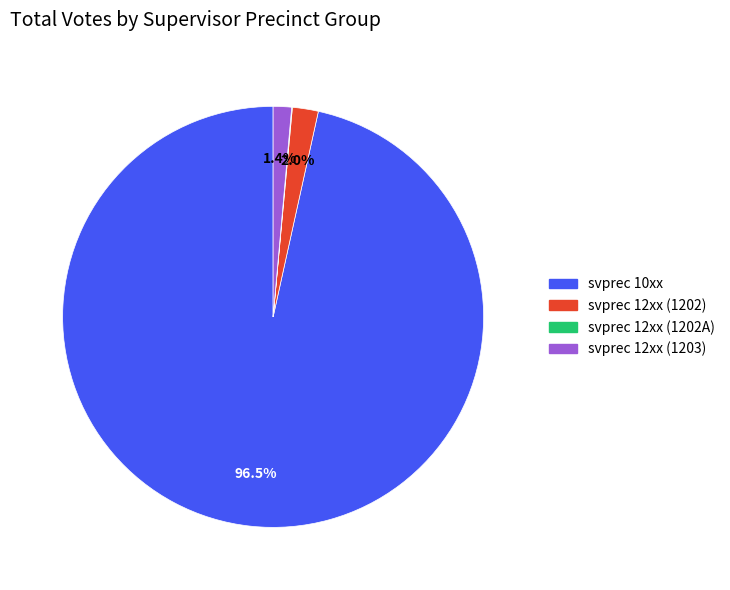

Is there a majority slice in this chart?

Yes